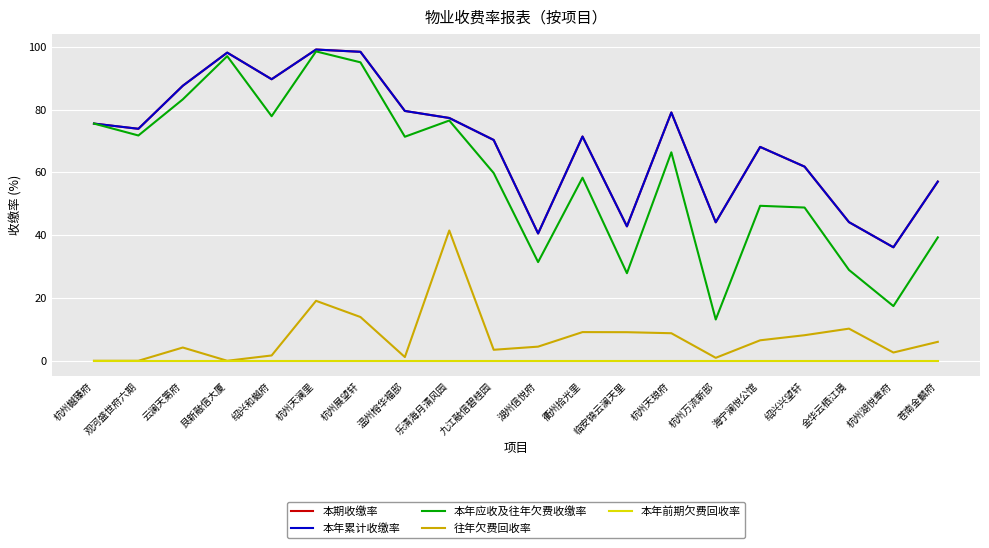

Between 杭州万流新邸 and 杭州樾臻府, which is larger?

杭州樾臻府